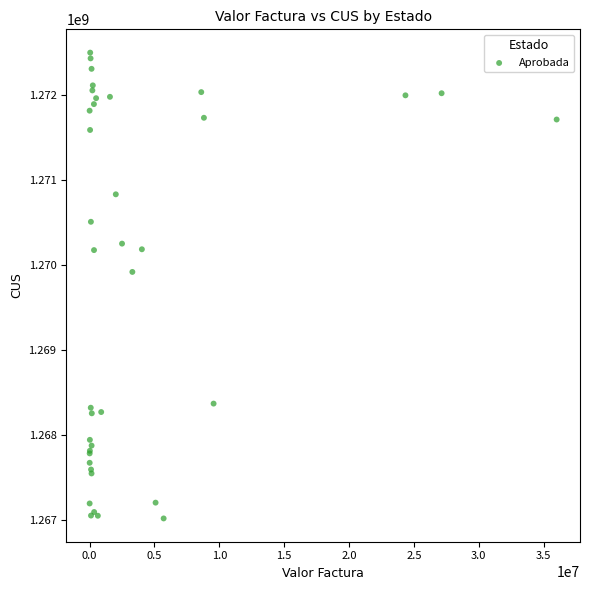

What Y value in the scatter plot is closest to 1269757405?

1269917197